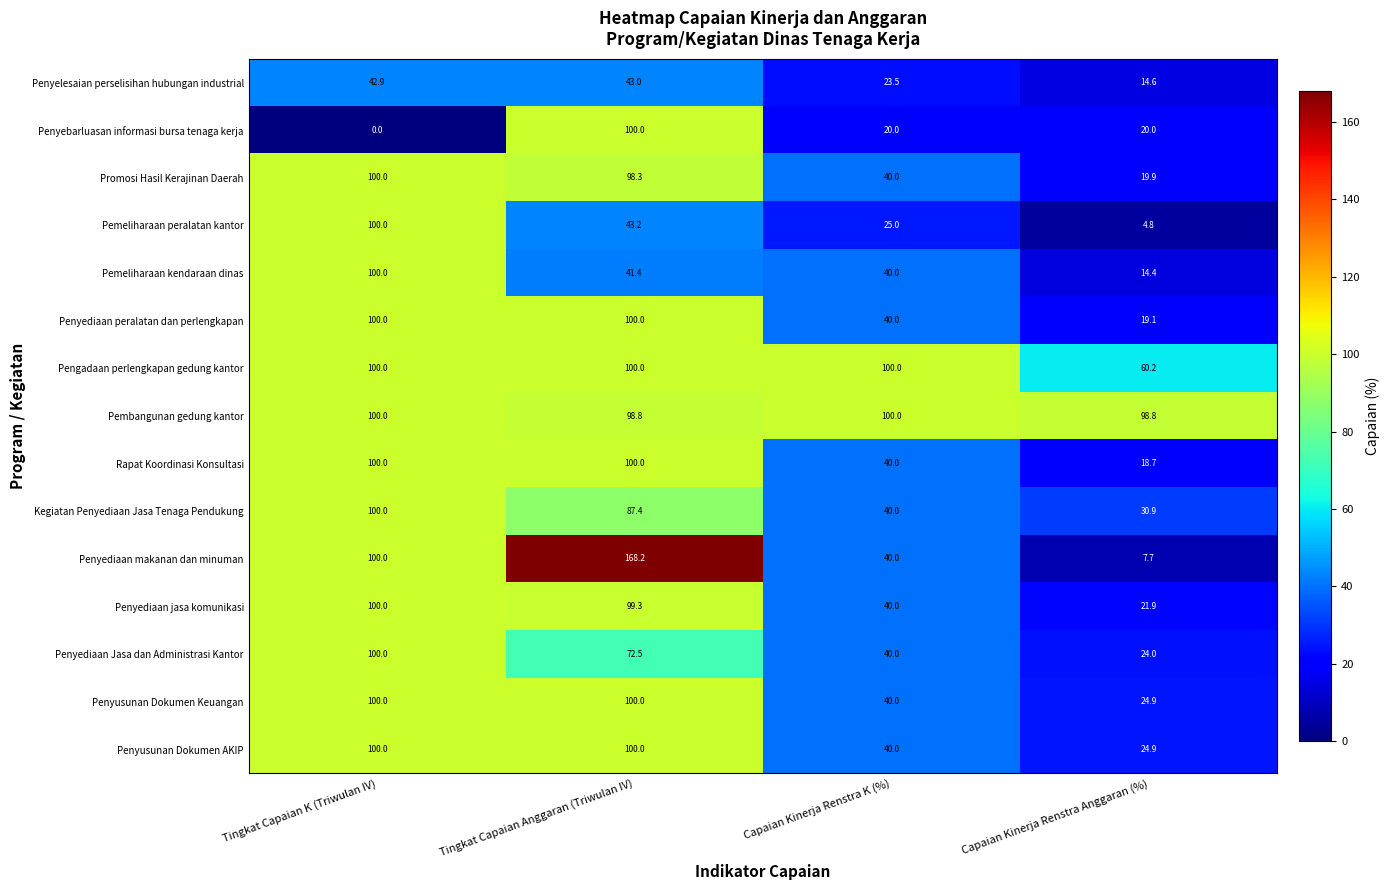

Which series has the largest total across all categories?

Pembangunan gedung kantor